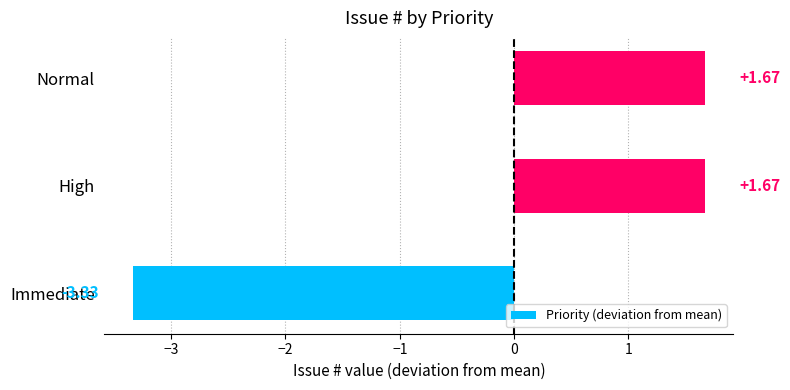

Which category has the lowest value across all series?

Immediate